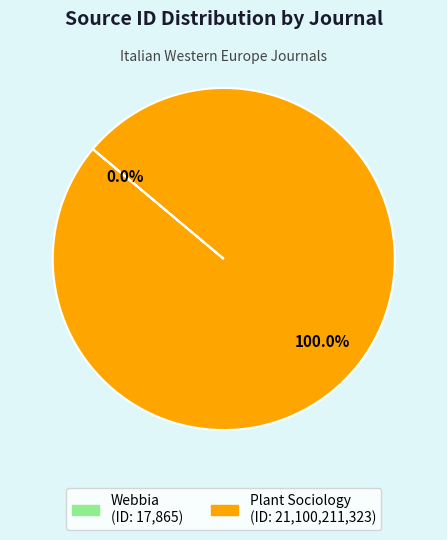

To the nearest percent, what is the average slice percentage?

50%